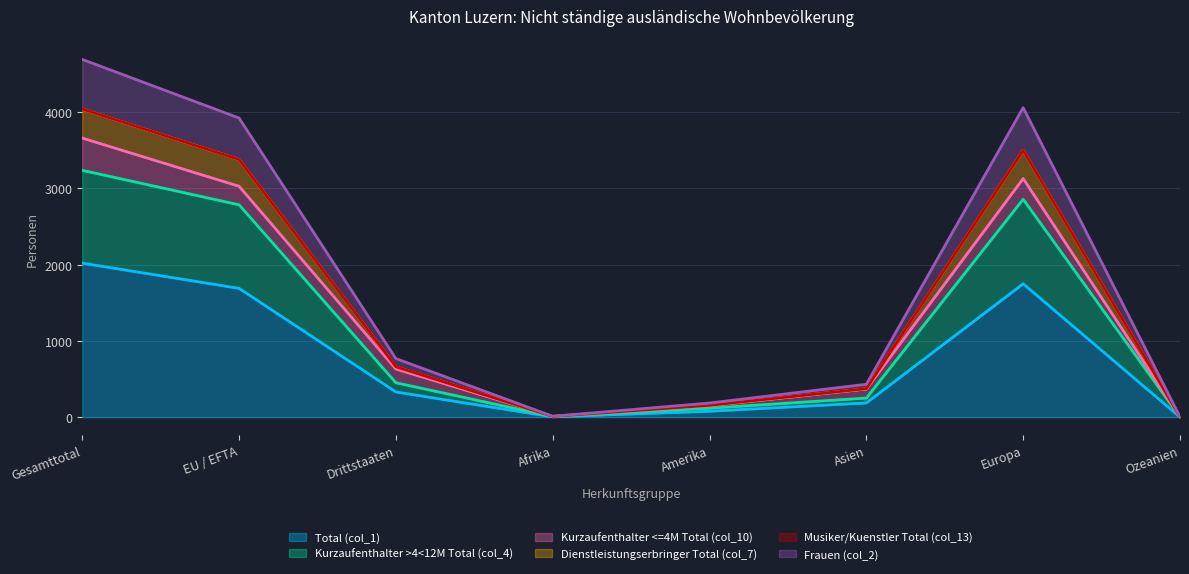

The Total (col_1) series shows 2209 at EU / EFTA. True or false?

False